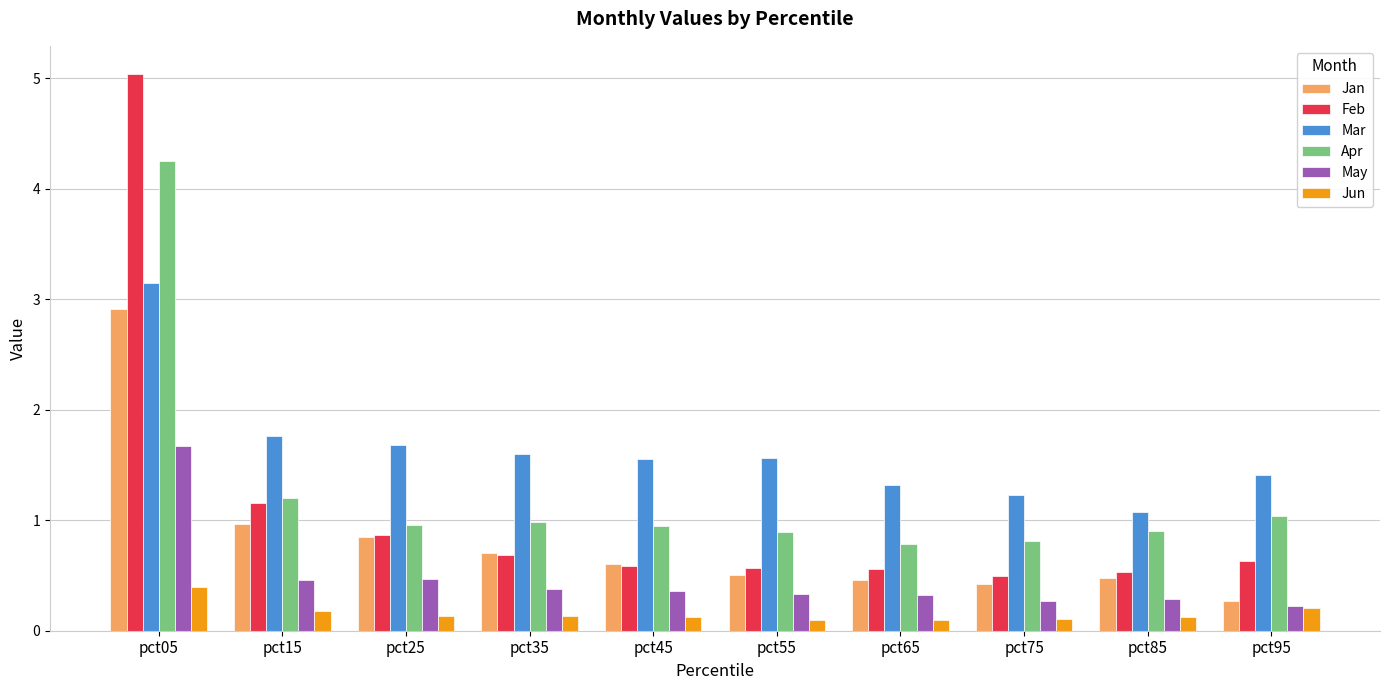

The value of Apr at pct75 is 0.8. True or false?

True